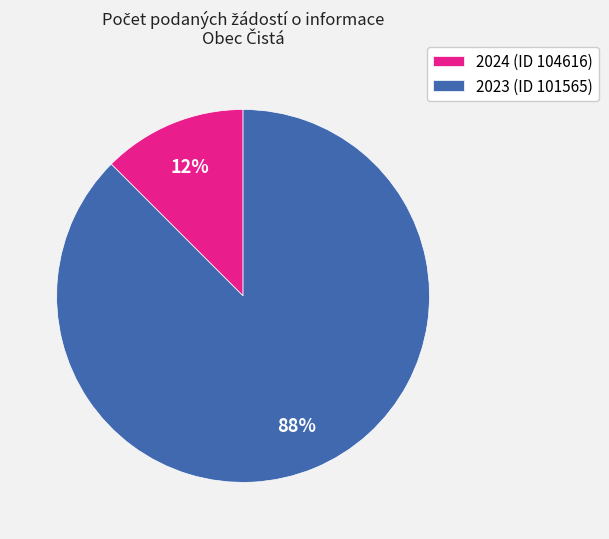

Which has a higher value, 2024 (ID 104616) or 2023 (ID 101565)?

2023 (ID 101565)